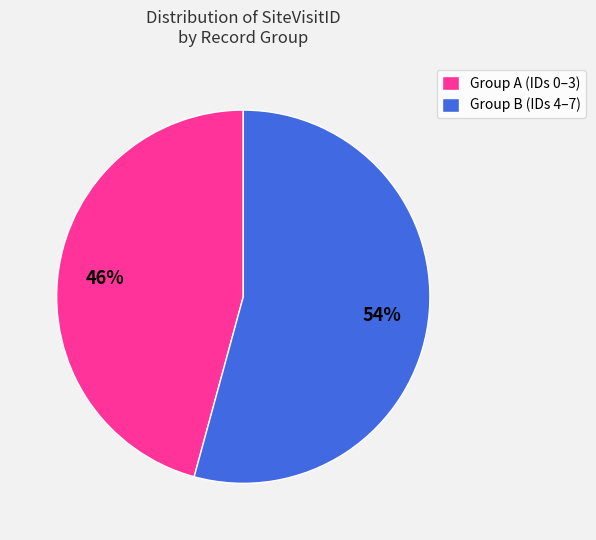

How many slices are in this pie chart?

2